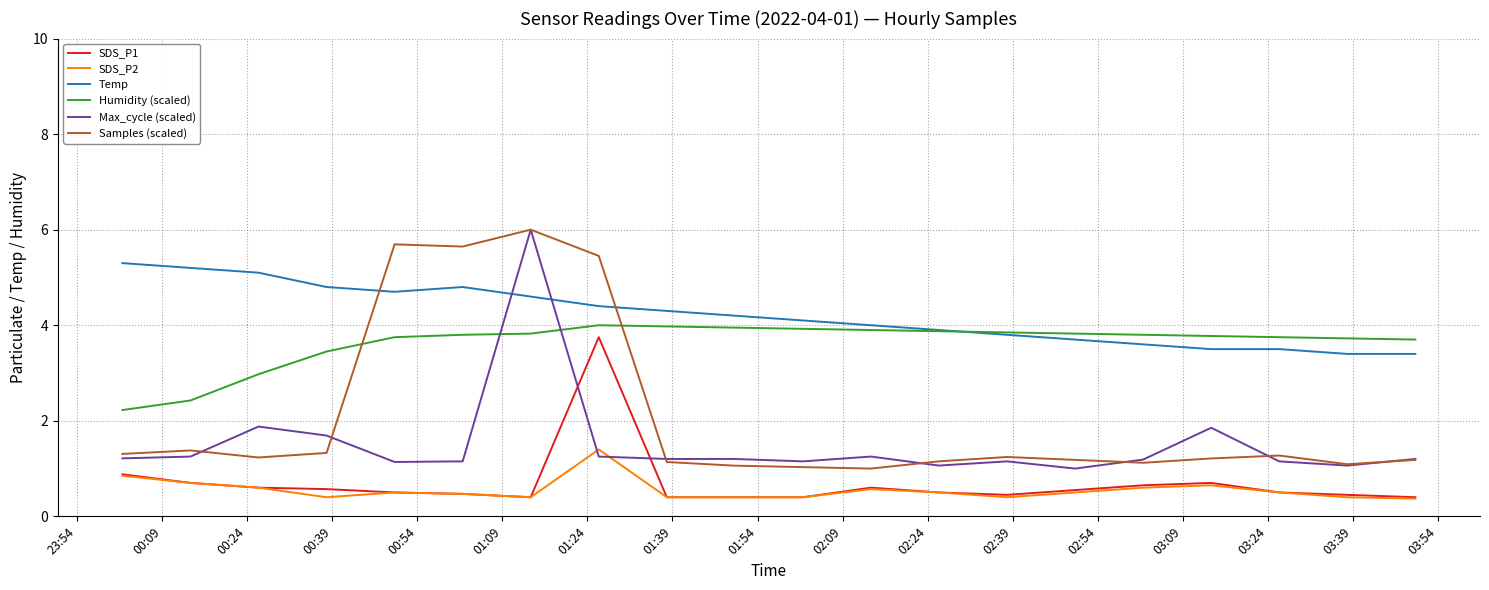

Does the chart display data point markers on the line(s)?

No